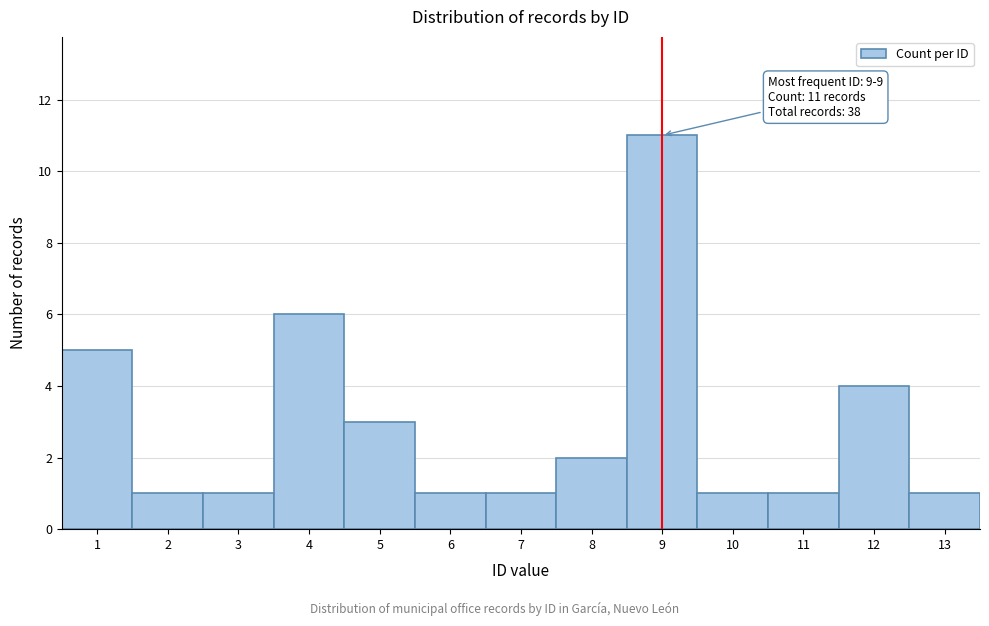

Reading left to right, extract all data points from this chart.

1=5	2=1	3=1	4=6	5=3	6=1	7=1	8=2	9=11	10=1	11=1	12=4	13=1